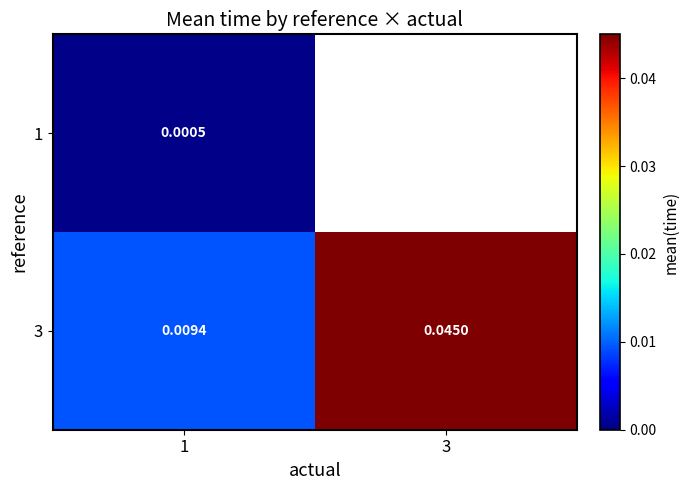

At how many categories does at least one series exceed 0?

2